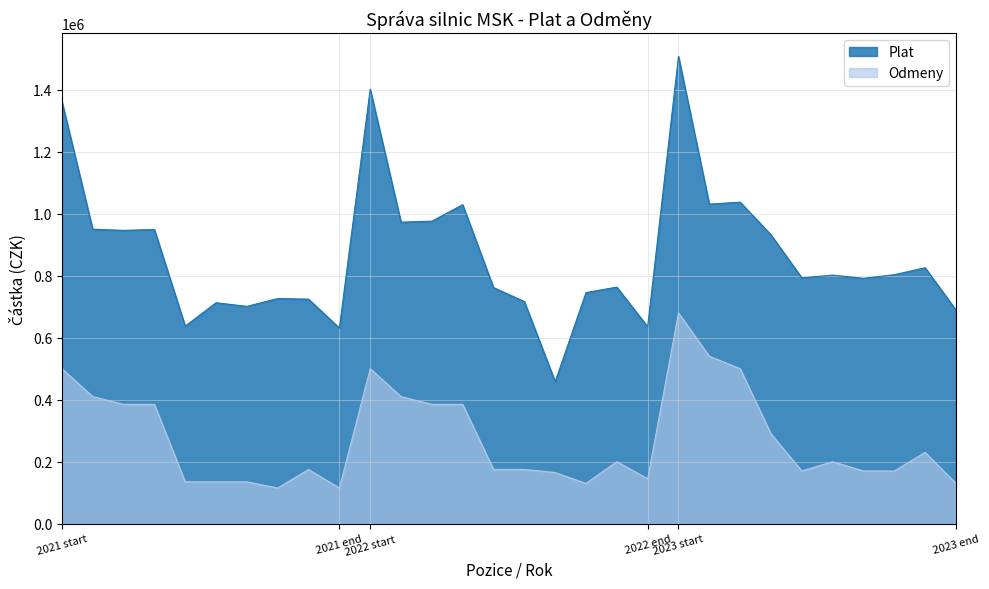

What are all the series names shown in the legend?

Plat, Odmeny